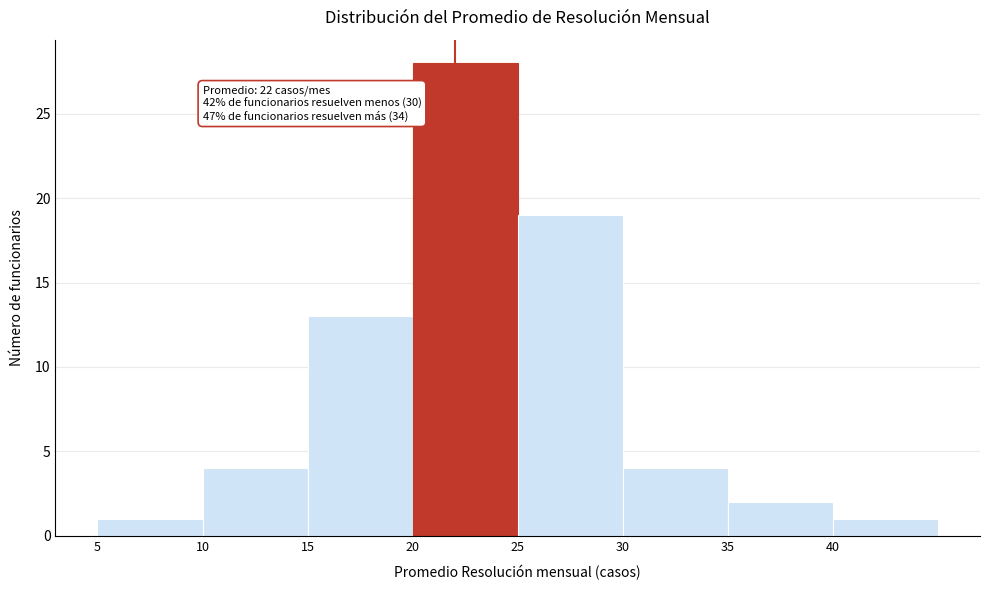

Over which range of the x-axis is the bar tallest?

20 to 25